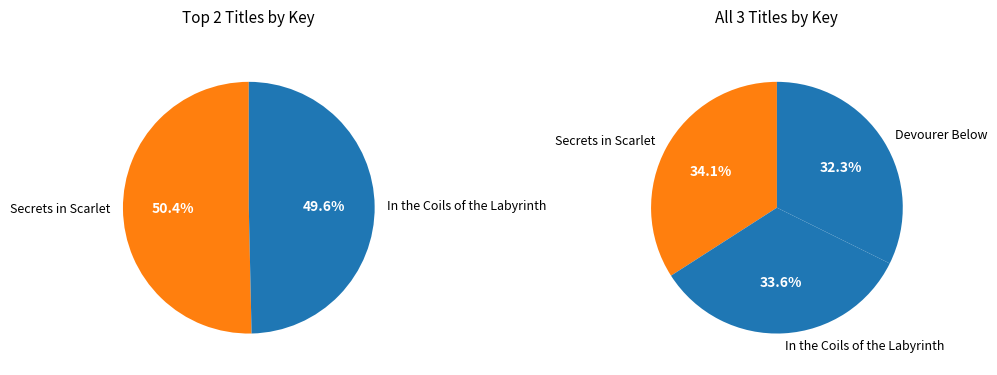

What percentage is the Devourer Below slice, to the nearest percent?

32%